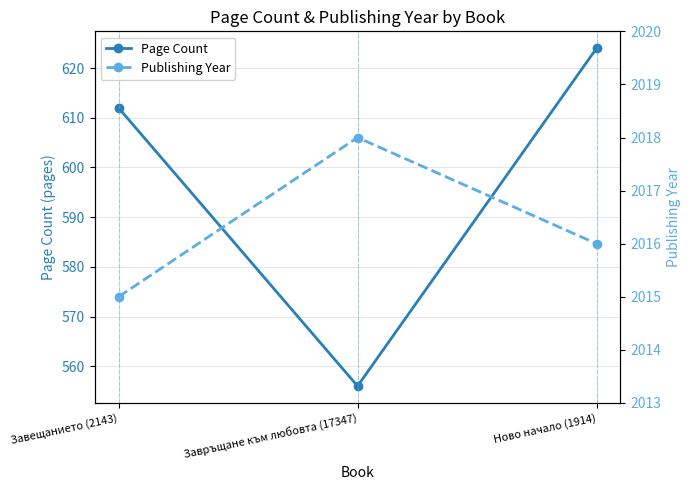

How many lines are shown in the chart?

2